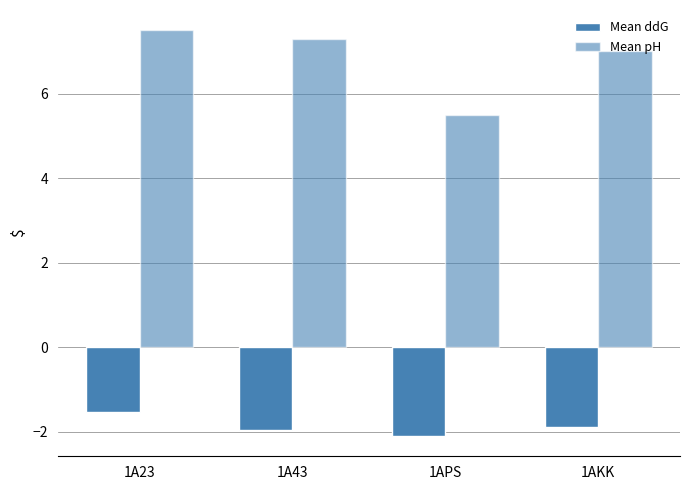

How many series are shown in this chart?

2